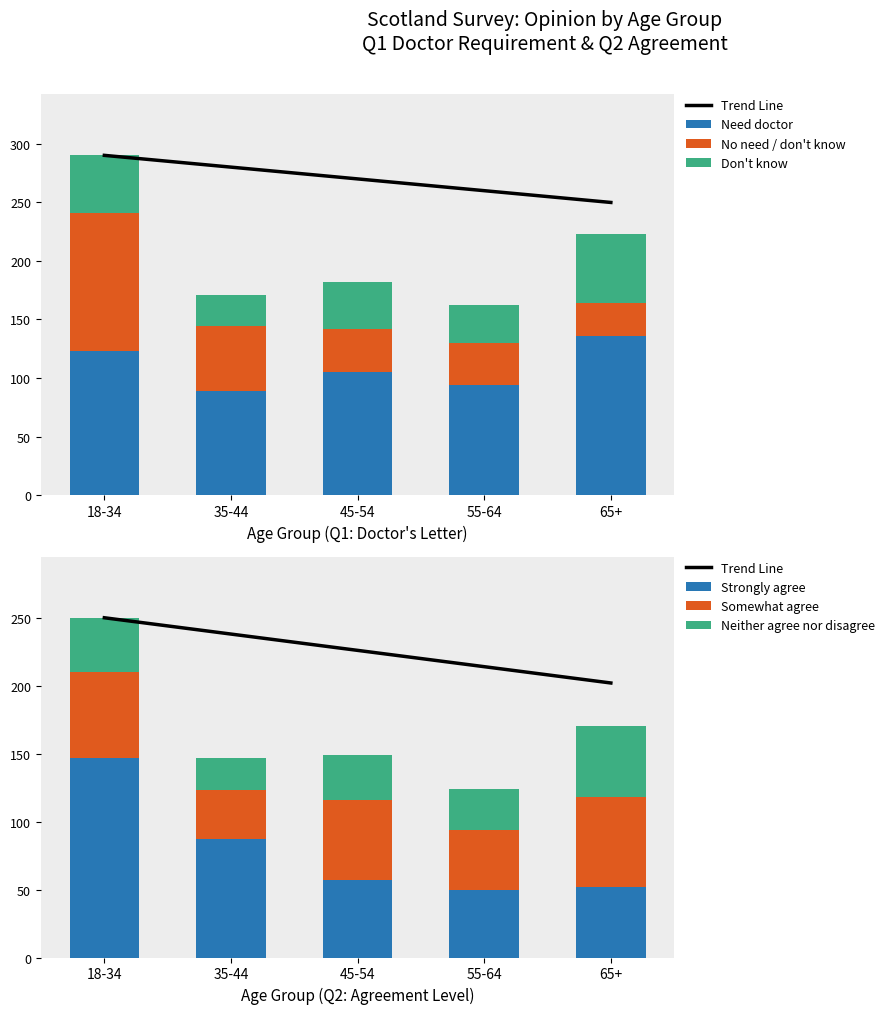

What is the minimum value for Somewhat agree (Q2)?

36